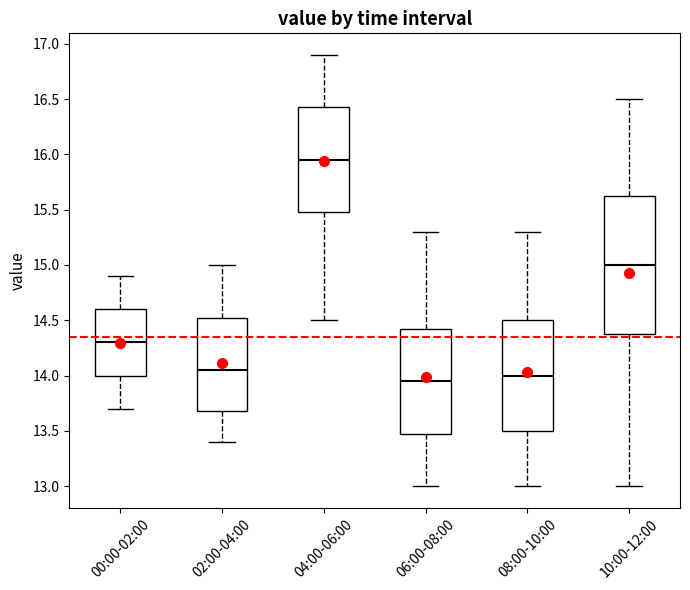

Where does the upper whisker of the box for 00:00-02:00 end on the y-axis? The values are not printed on the chart, so give them approximately, as read against the axis.

14.90